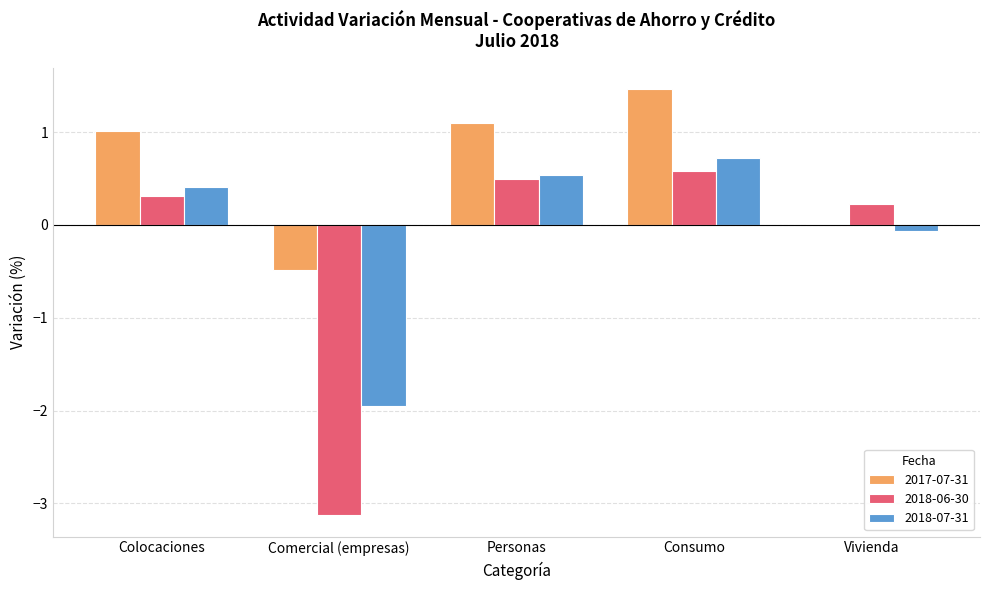

Are the bars horizontal?

No